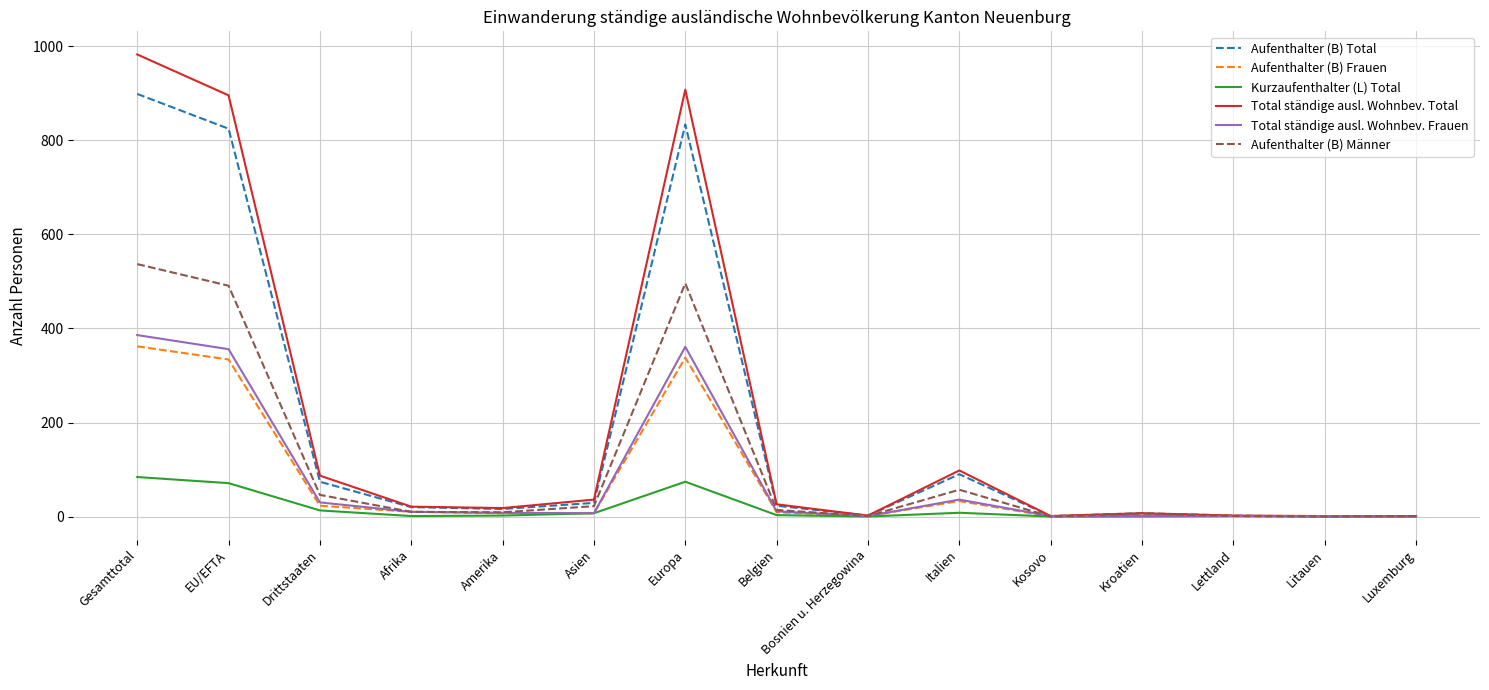

True or false: Aufenthalter (B) Frauen has more than 1 points higher than both neighbors.

True